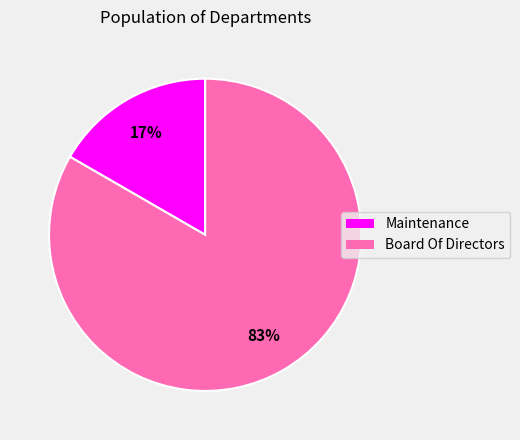

The Maintenance slice represents 9% of the pie. True or false?

False